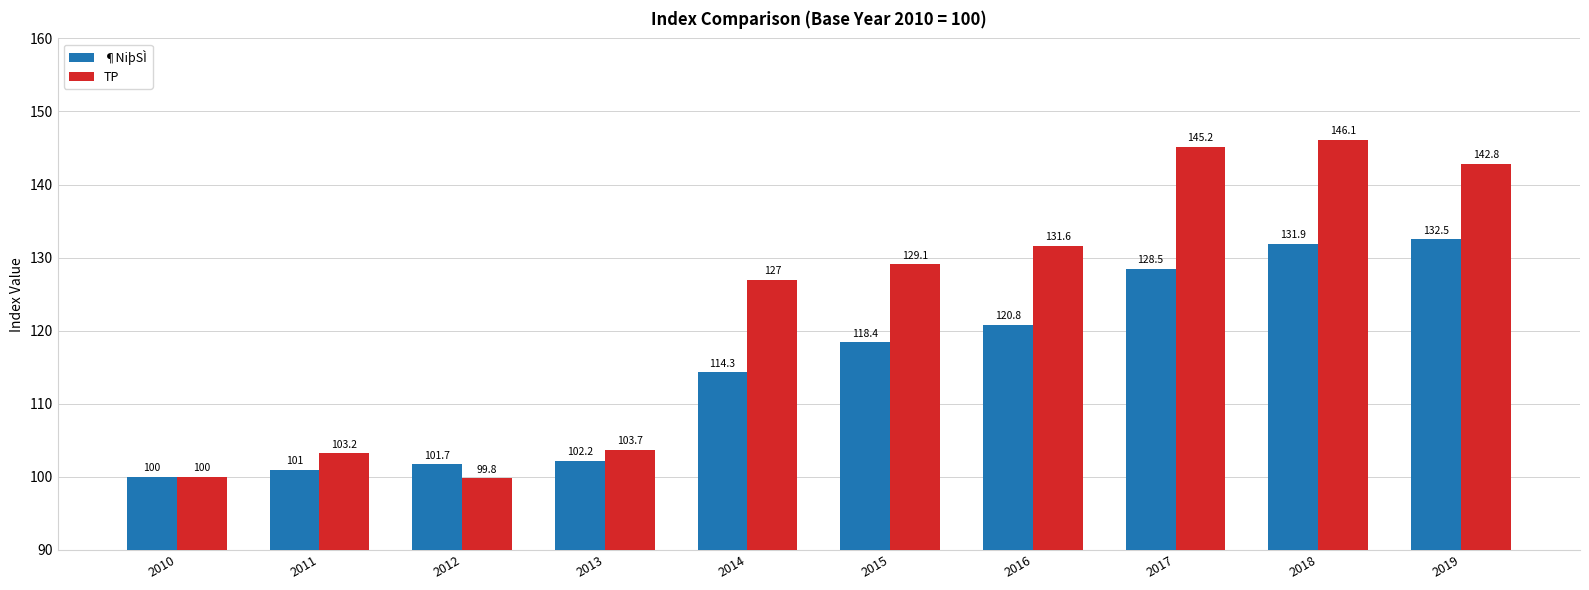

Are the bars horizontal?

No